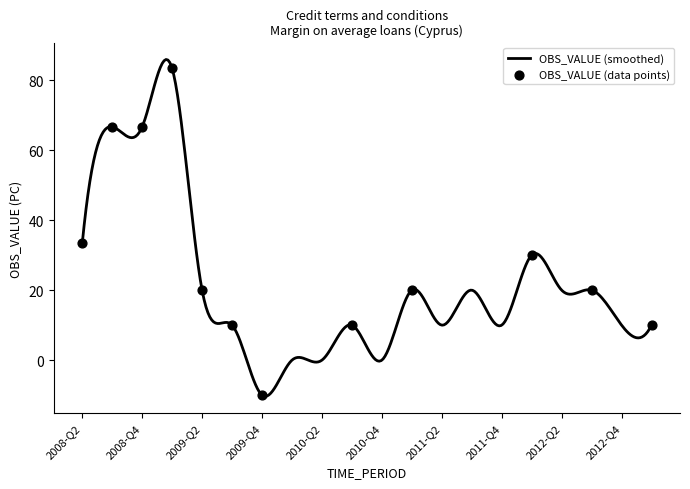

Between 2010-Q4 and 2011-Q1, which is larger?

2011-Q1